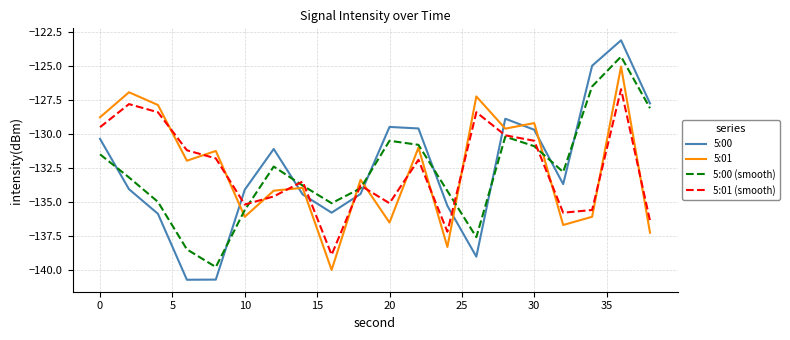

How many lines are shown in the chart?

4